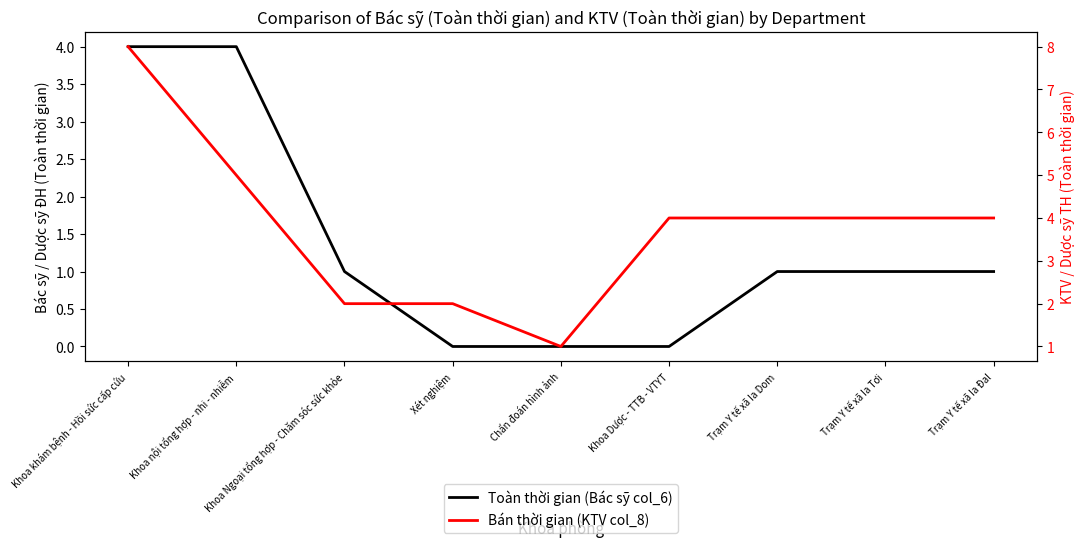

How many series are shown in this chart?

2